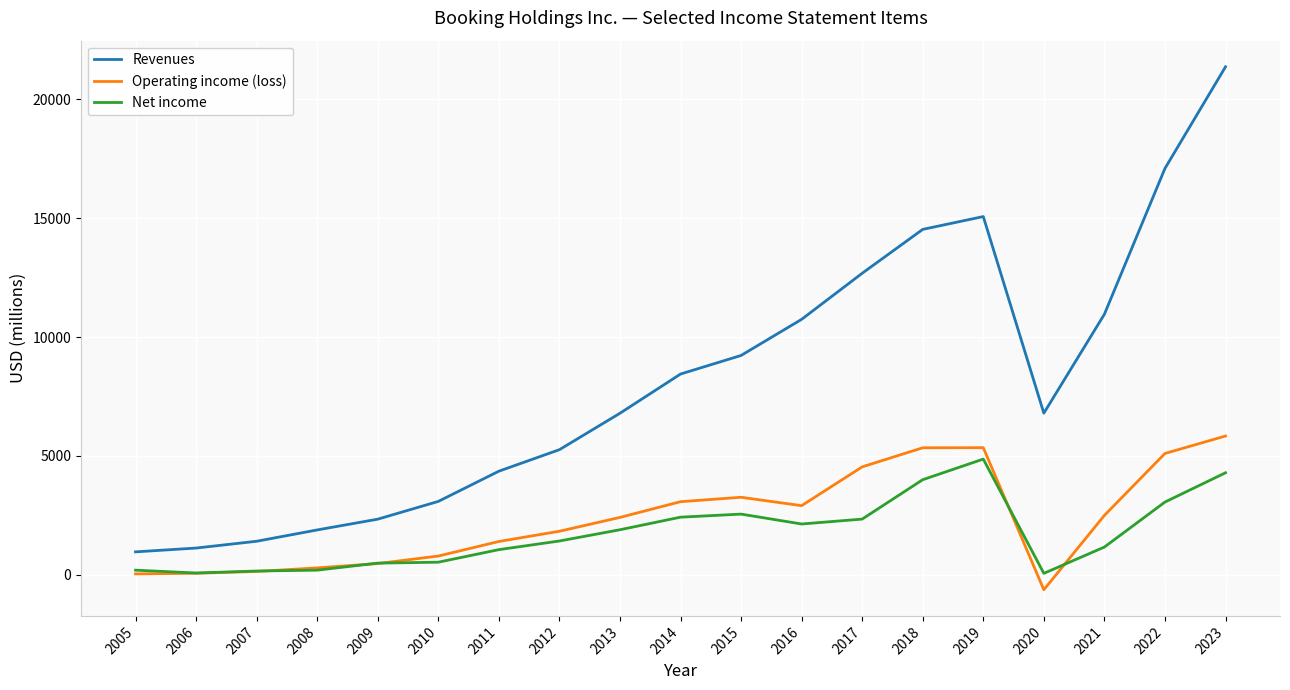

What is the difference between the Net income values at 2016 and 2022?

923